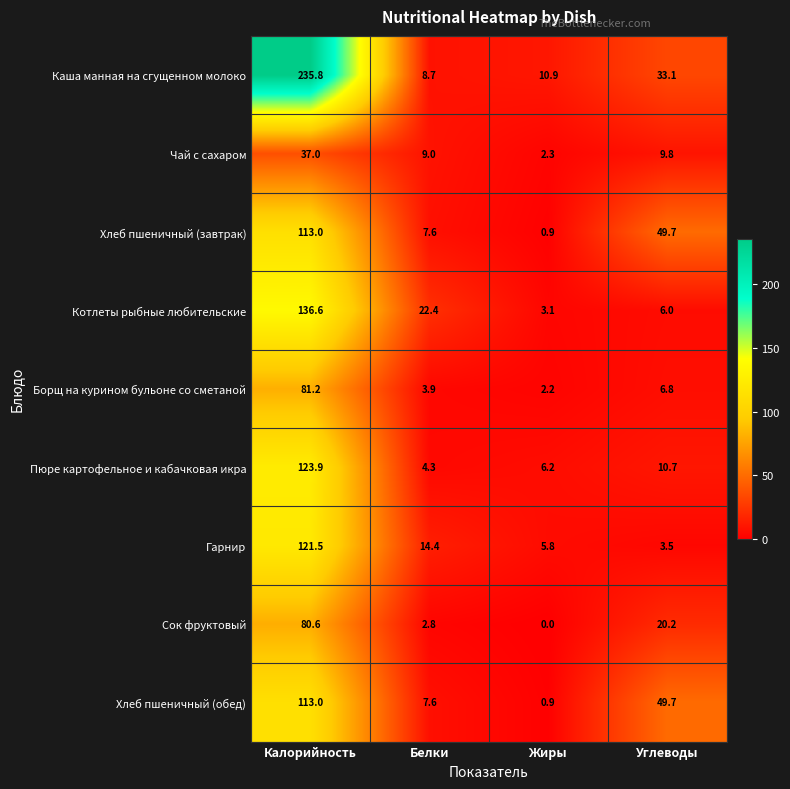

True or false: Каша манная на сгущенном молоко has a value of 67.3 at Калорийность.

False